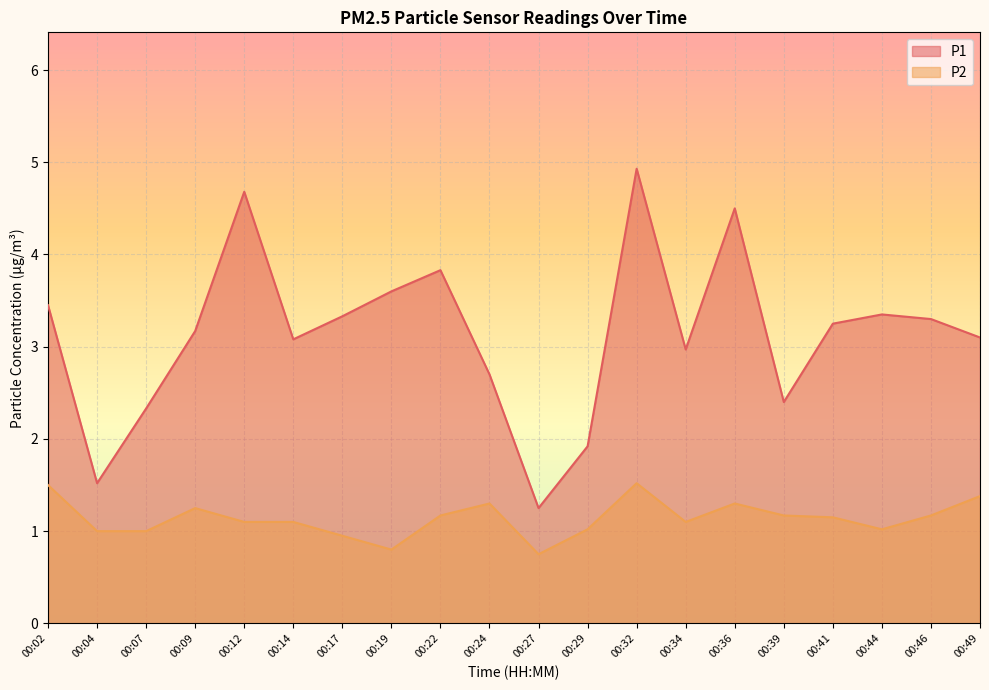

Rank the series at 00:14 from lowest to highest value.

P2, P1